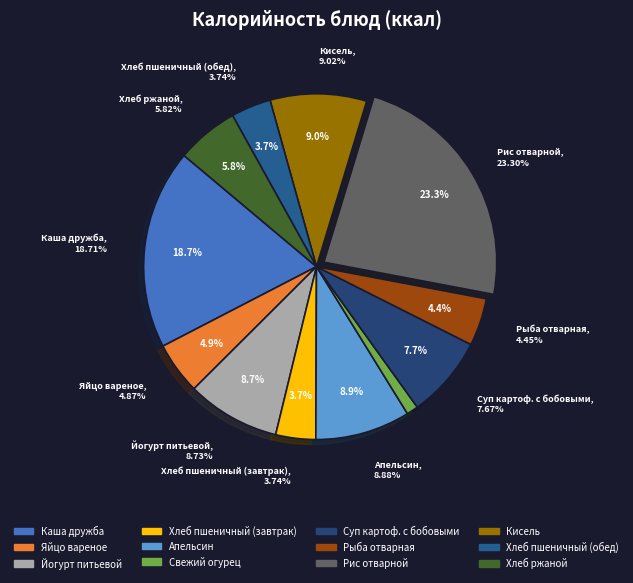

How many slices are in this pie chart?

12